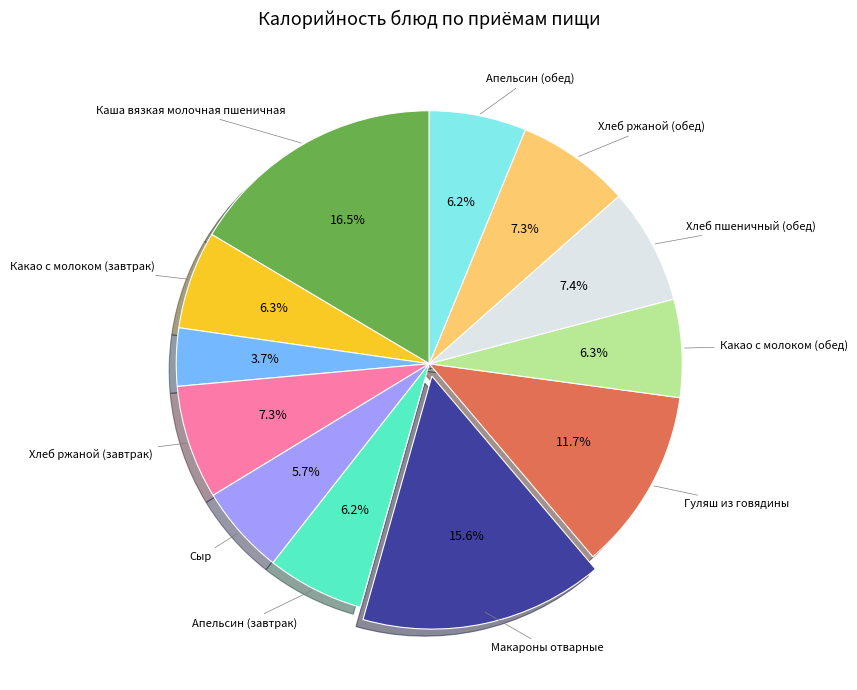

Does any single category account for the majority?

No